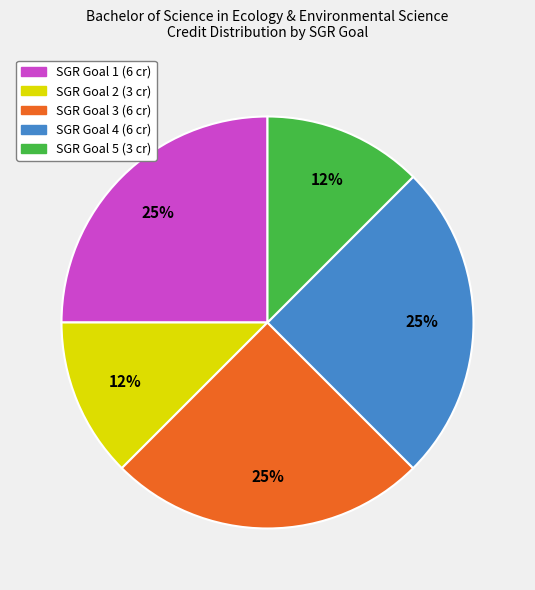

Does SGR Goal 4 (6 cr) account for over 50% of the chart?

No